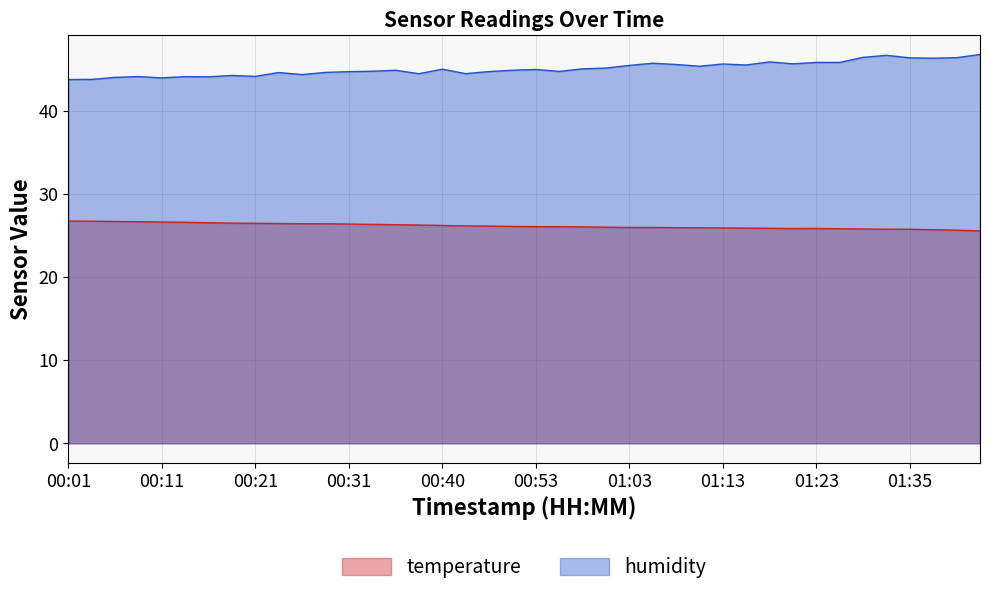

True or false: humidity and temperature cross at least once.

False